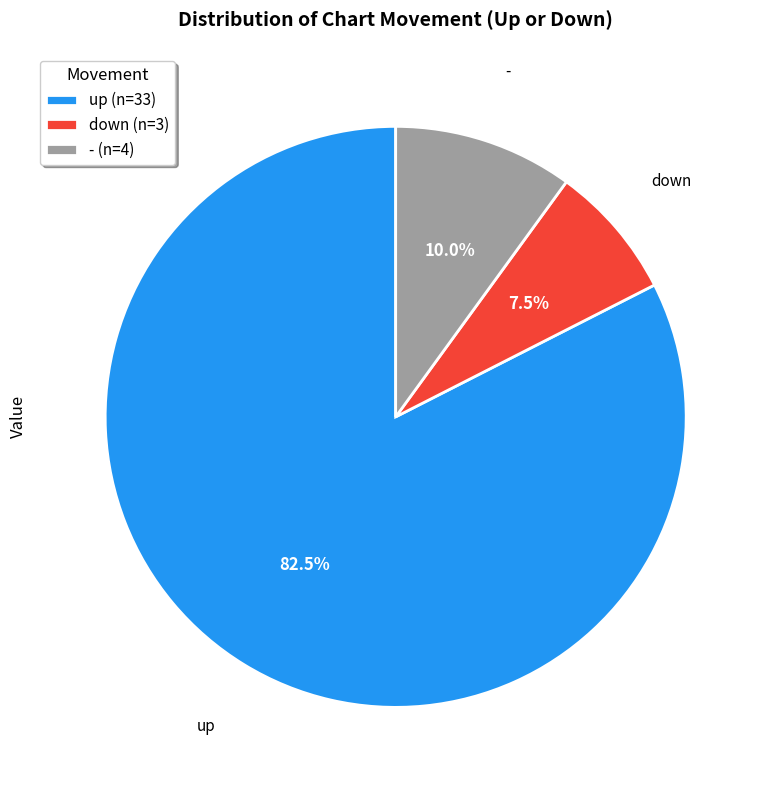

Rank the categories by value from lowest to highest.

down (n=3), - (n=4), up (n=33)